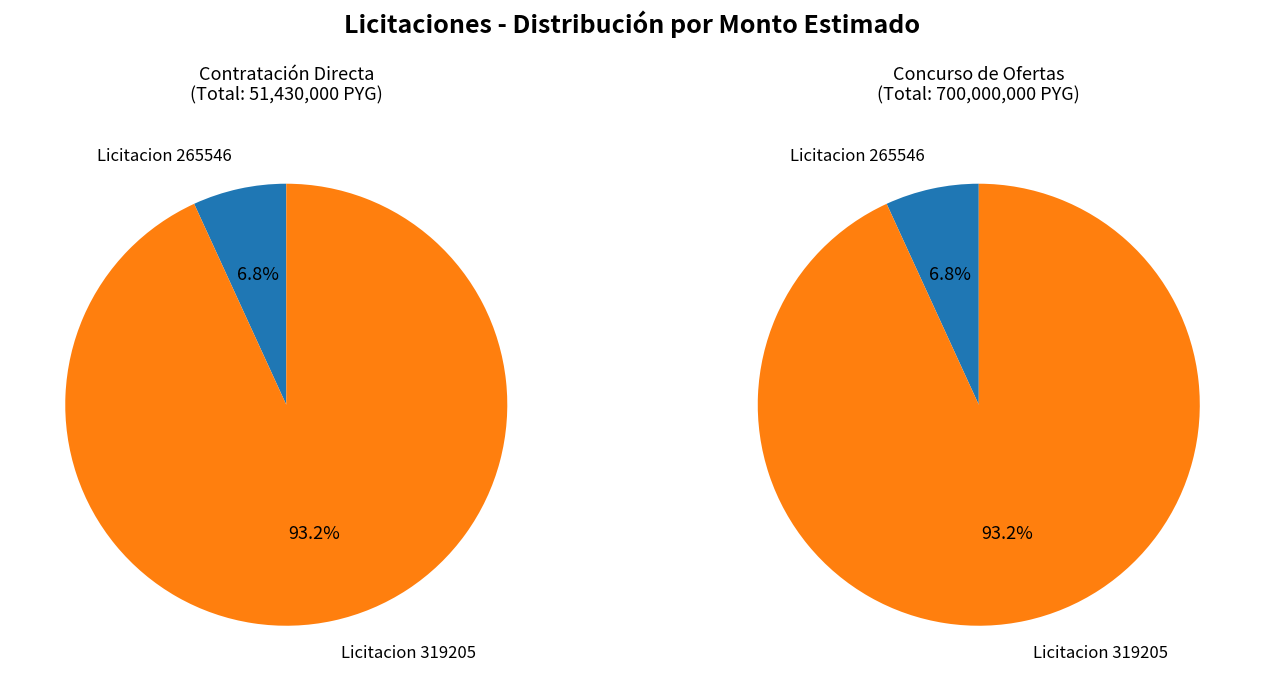

What percentage do 265546-iluminacion-plaza-area-verde and 319205-iluminacion-publica-mejoramiento together represent?

100.0%